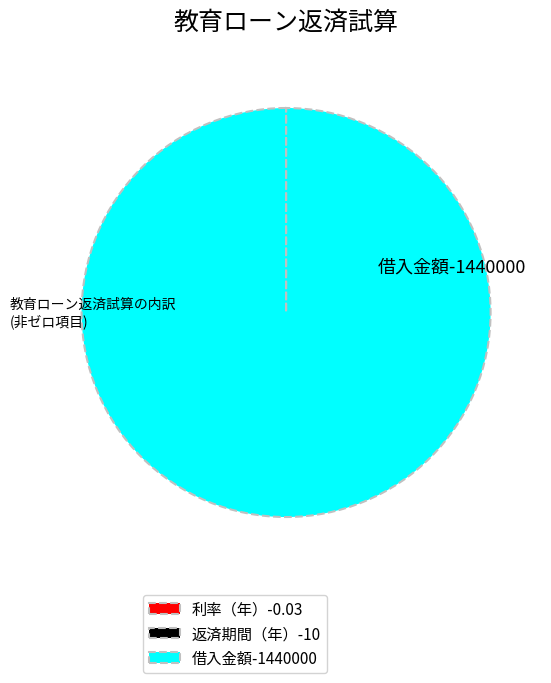

Which category has the biggest portion of the pie?

借入金額-1440000